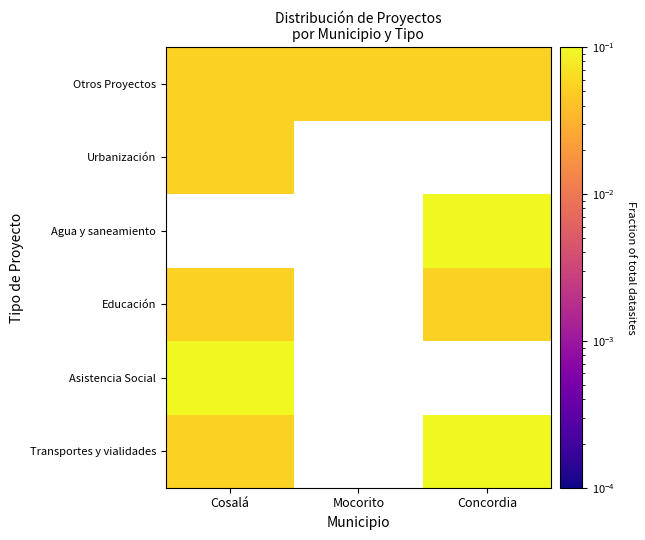

At how many categories does at least one series exceed 0?

3